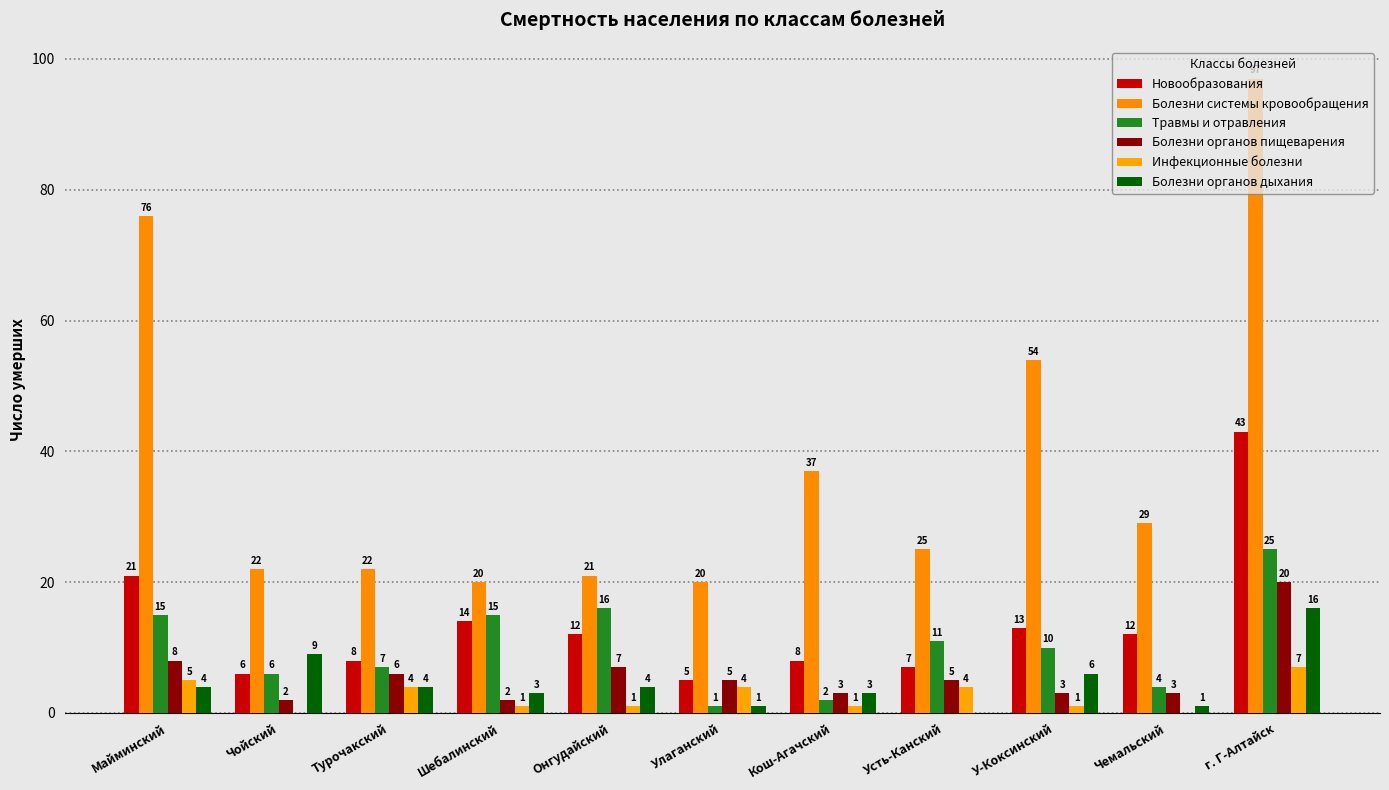

How many groups of bars are there?

11